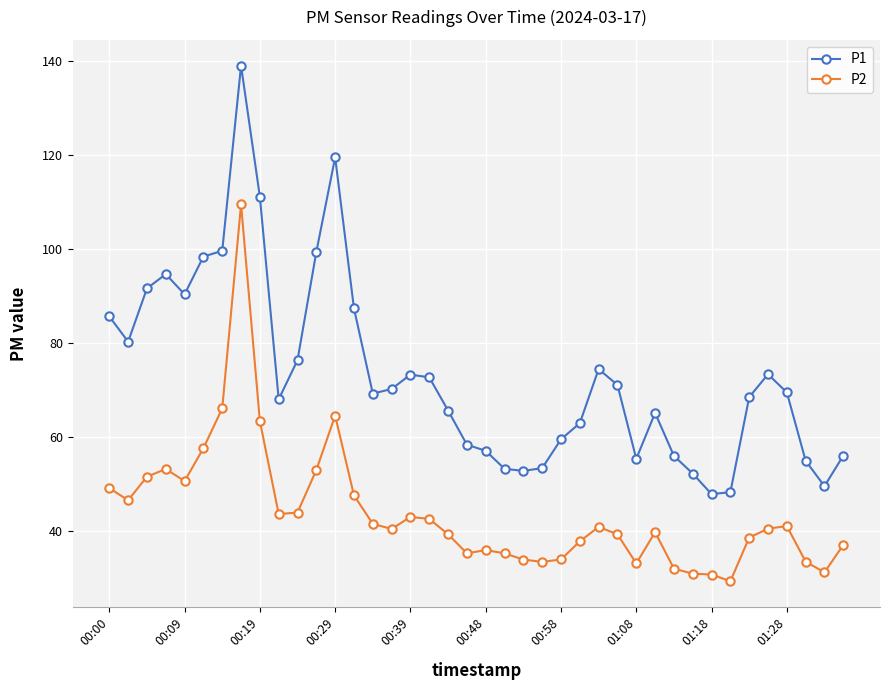

What is the minimum value for P1?

48.0